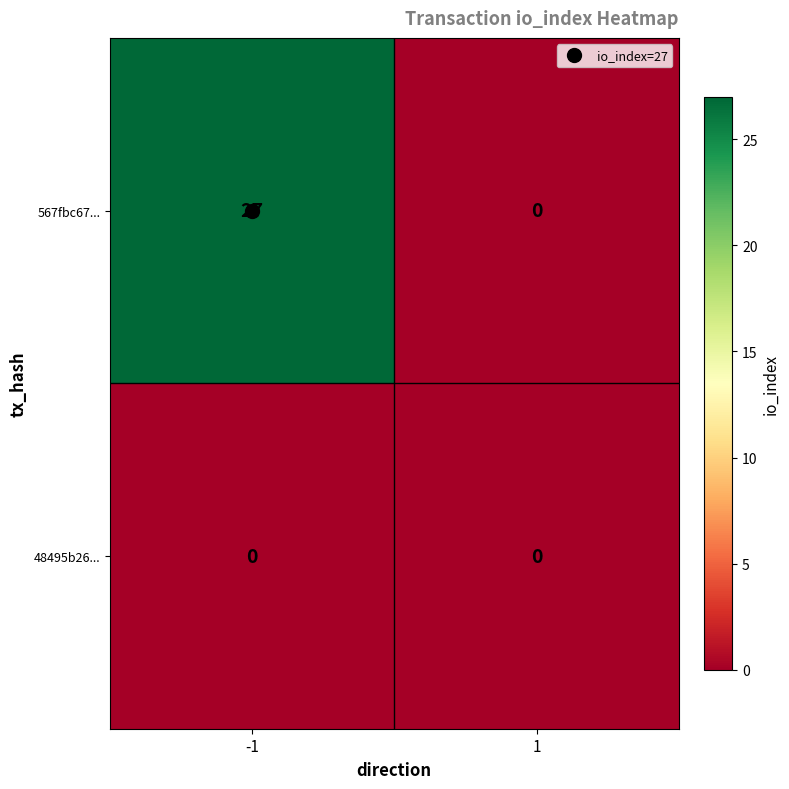

What is the average value of the 567fbc67... series?

14